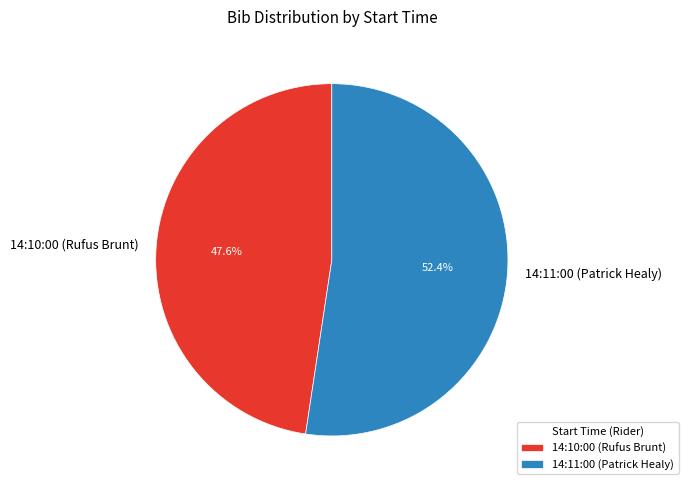

What percentage do 14:10:00 (Rufus Brunt) and 14:11:00 (Patrick Healy) together represent?

100.0%